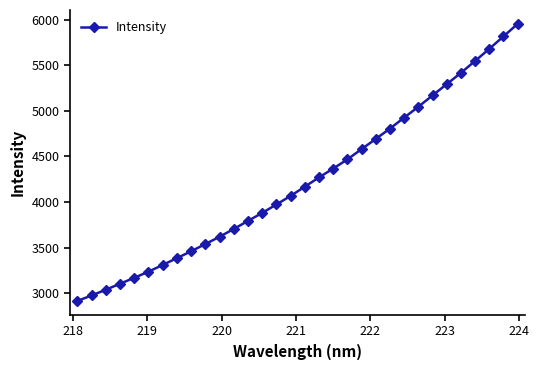

True or false: the data has more than 0 interior local peaks.

False